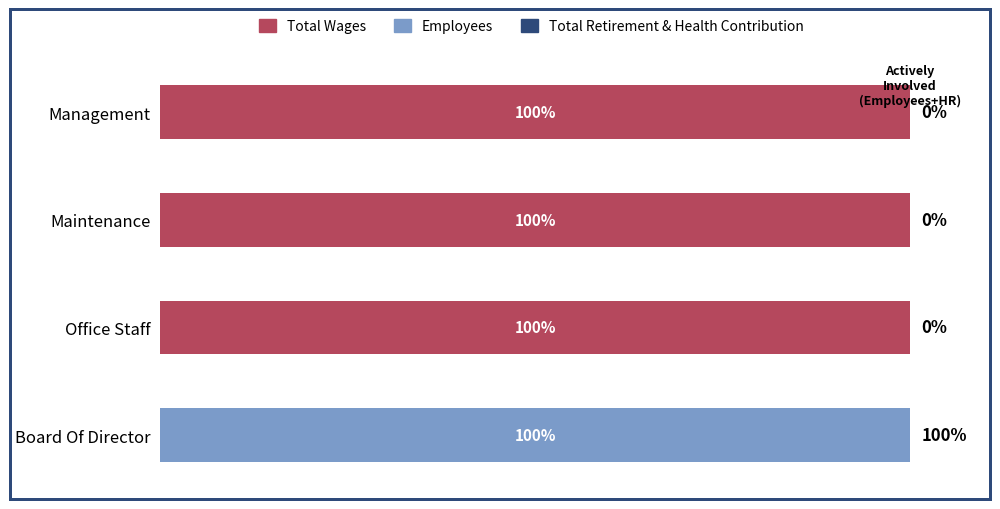

At which label is Total Wages closest to 49?

Board Of Director